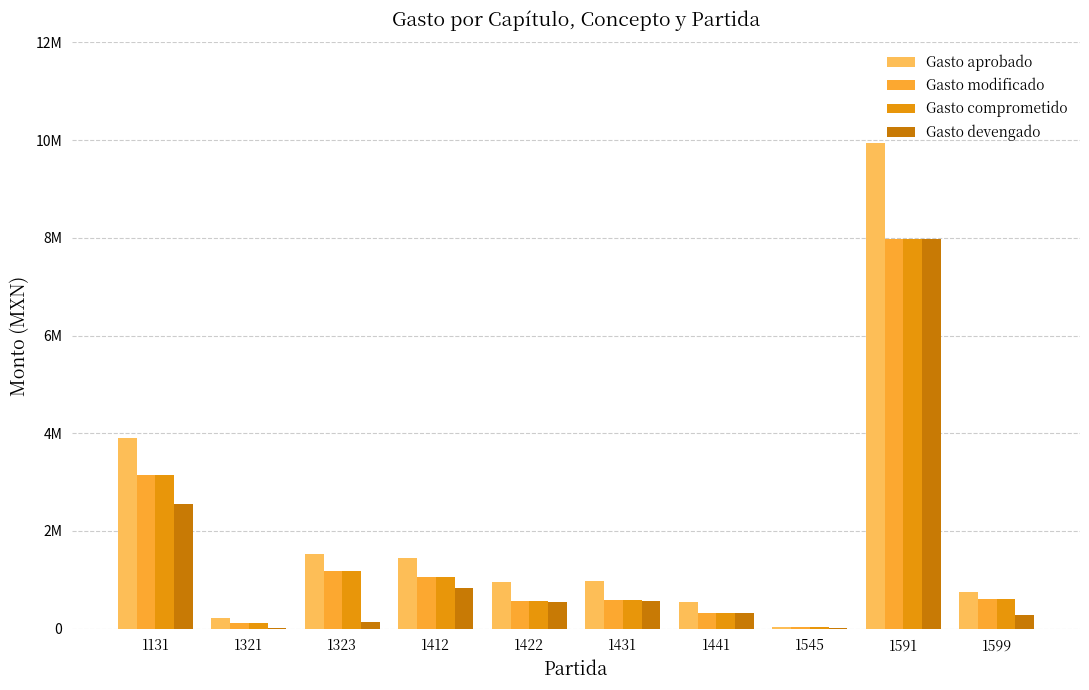

At how many categories does at least one series exceed 2257782?

2